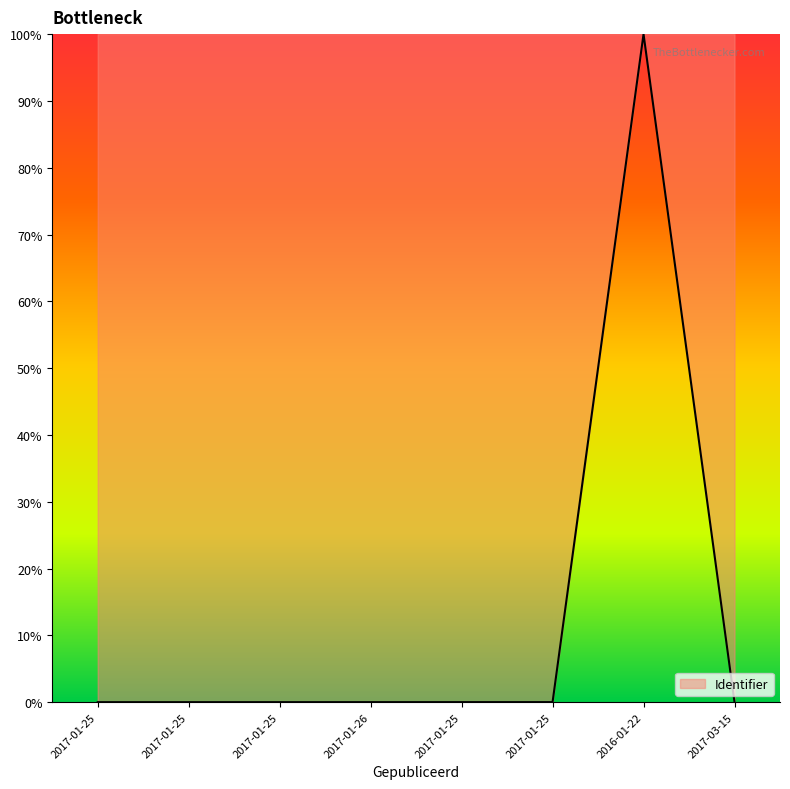

Which label corresponds to the largest value in the chart?

2016-01-22